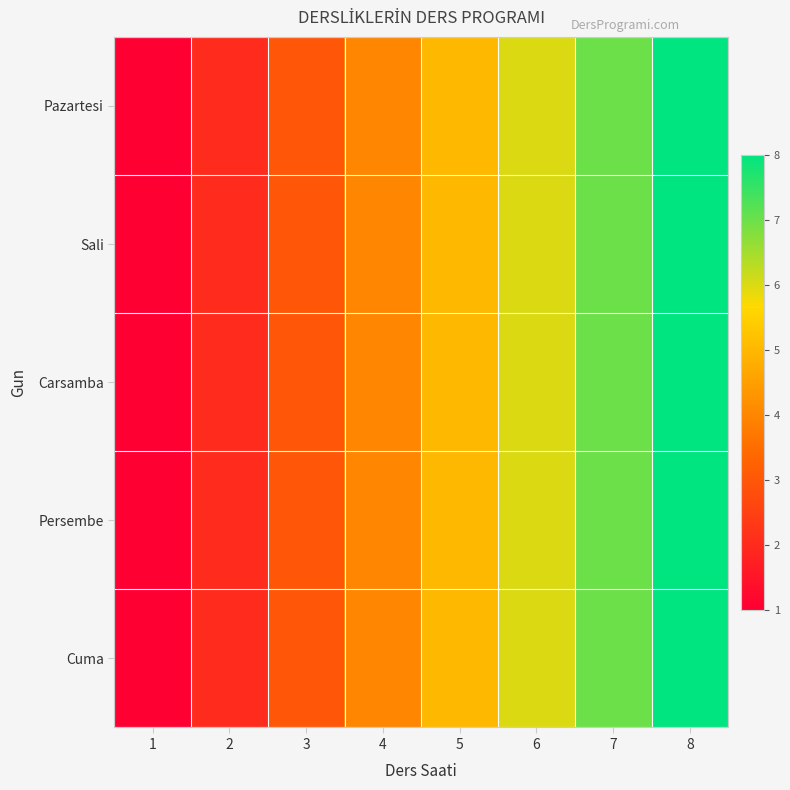

At which category is the sum across all series the highest?

8